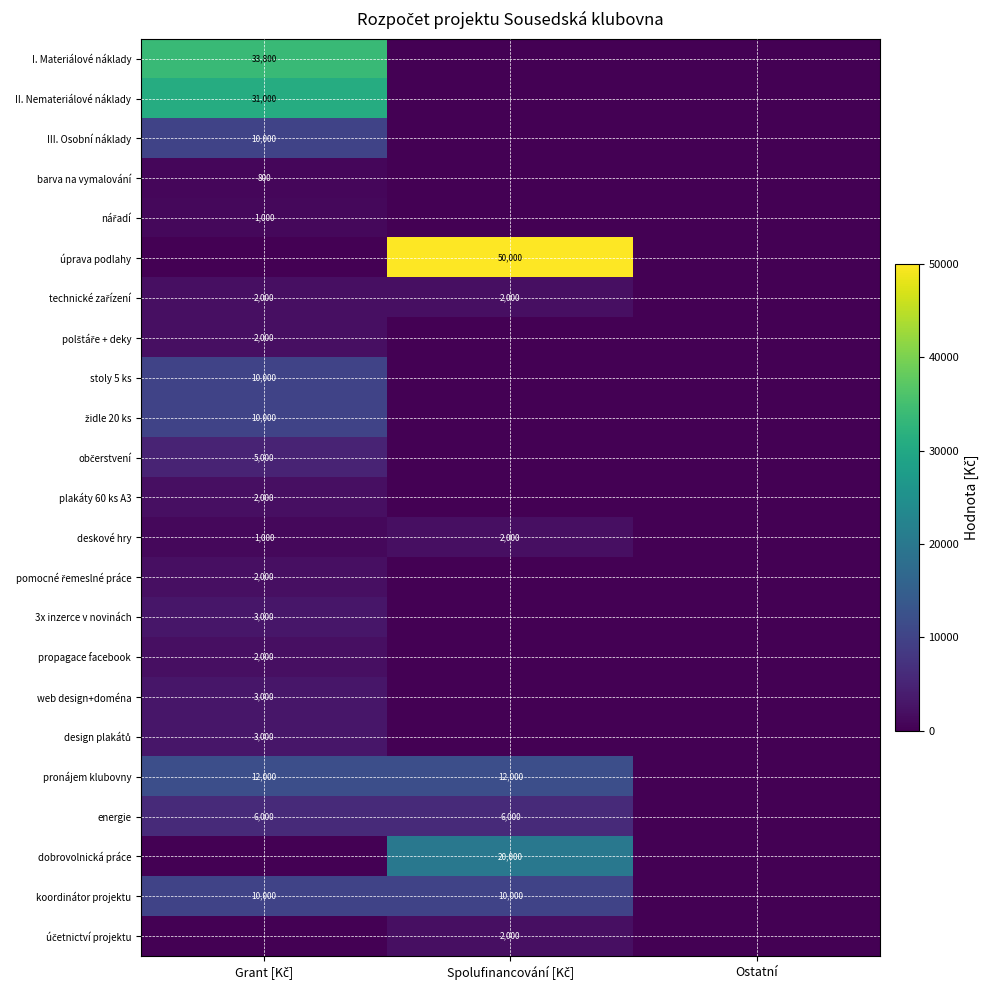

At how many categories does at least one series exceed 29271?

2